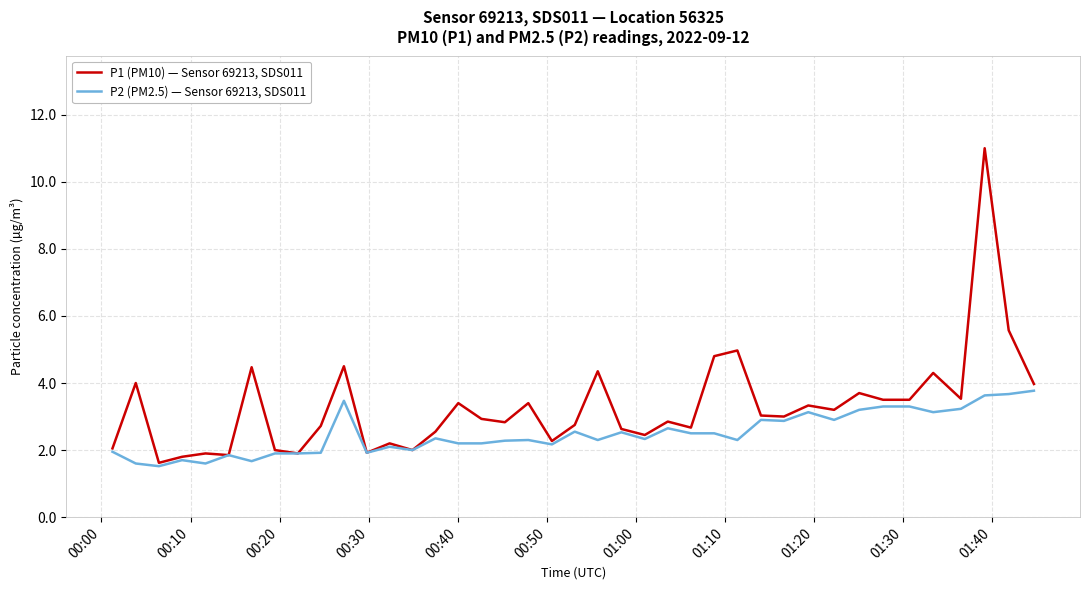

Count the number of data series in this chart.

2